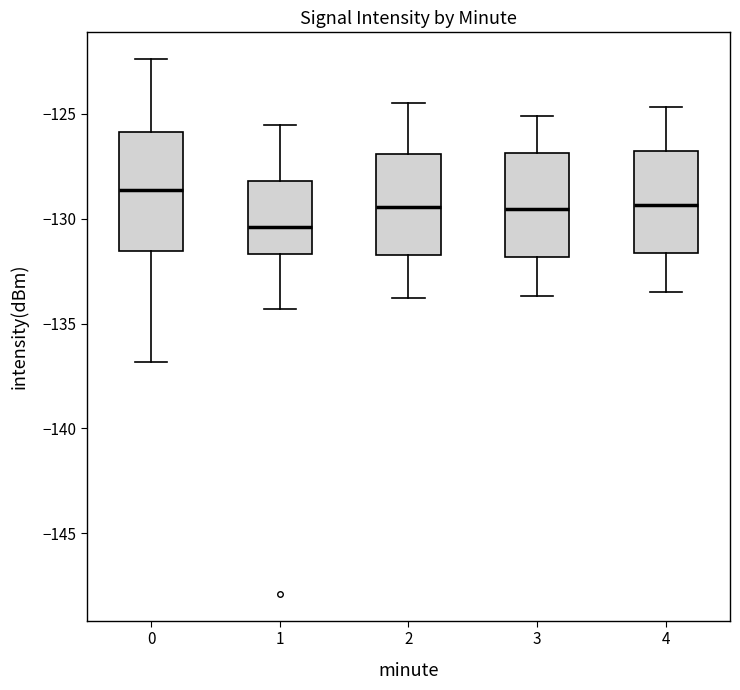

Reading left to right, transcribe this box plot: for each box, give where its median line is, the range the box spans, and where its two whiskers end, as read against the y-axis. The values are not printed on the chart, so give them approximately, as read against the axis.

0: median -128.5, box -131.5 to -126.0, whiskers -137.0 to -122.5
1: median -130.5, box -131.5 to -128.0, whiskers -134.5 to -125.5
2: median -129.5, box -131.5 to -127.0, whiskers -134.0 to -124.5
3: median -129.5, box -132.0 to -127.0, whiskers -133.5 to -125.0
4: median -129.5, box -131.5 to -127.0, whiskers -133.5 to -124.5